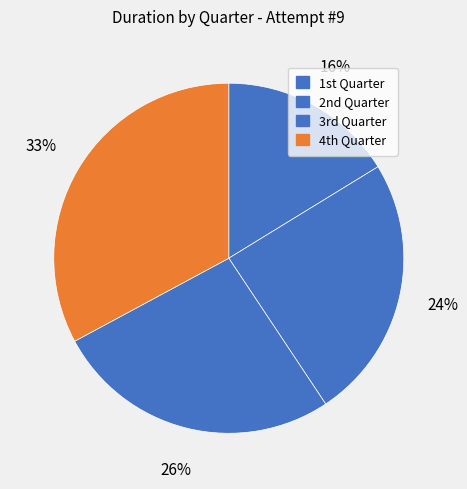

Count the number of slices in the pie.

4